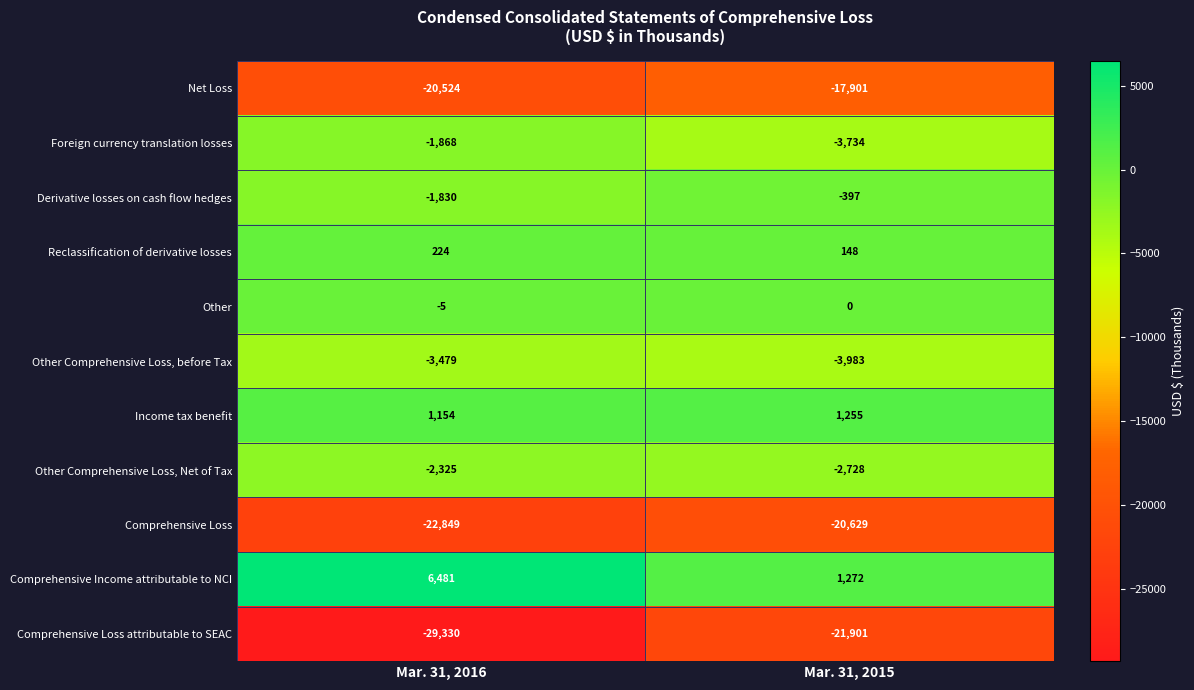

Rank the series at Mar. 31, 2016 from lowest to highest value.

Comprehensive Loss attributable to SEAC, Comprehensive Loss, Net Loss, Other Comprehensive Loss, before Tax, Other Comprehensive Loss, Net of Tax, Foreign currency translation losses, Derivative losses on cash flow hedges, Other, Reclassification of derivative losses, Income tax benefit, Comprehensive Income attributable to NCI